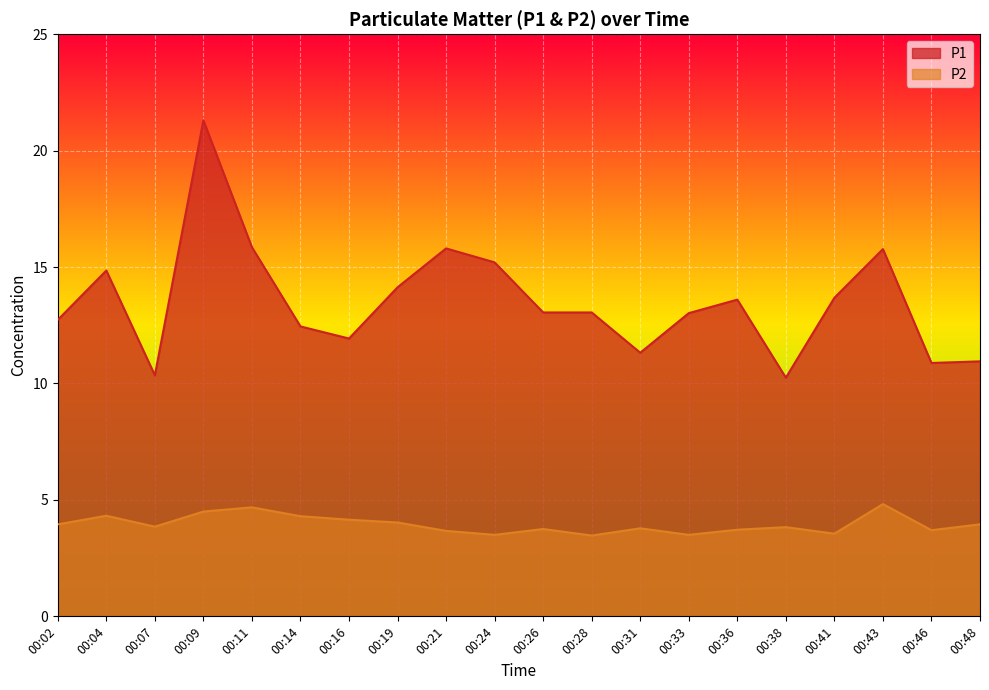

What is the difference between the maximum and minimum values in the P2 series?

1.4